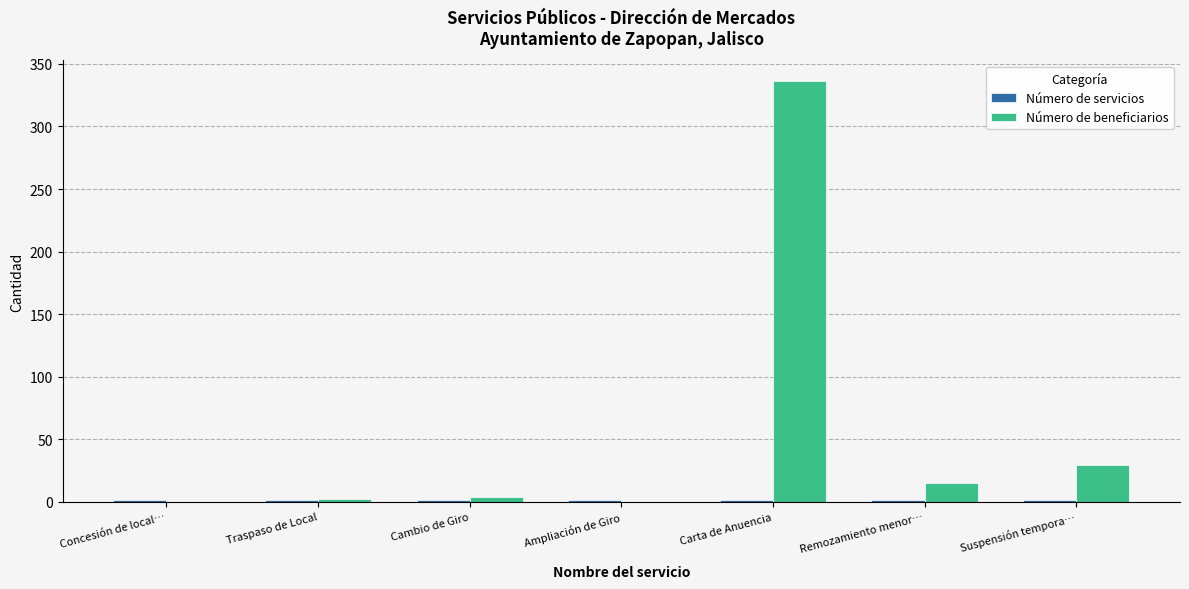

The value of Número de beneficiarios at Remozamiento menor… is 15. True or false?

True